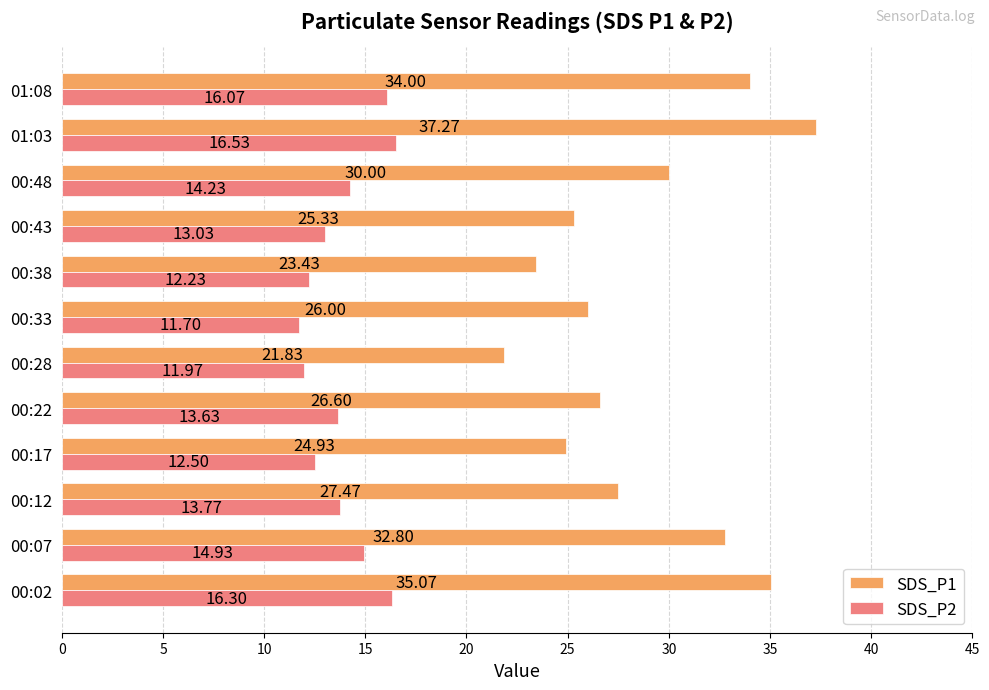

At which category is the sum across all series the highest?

01:03